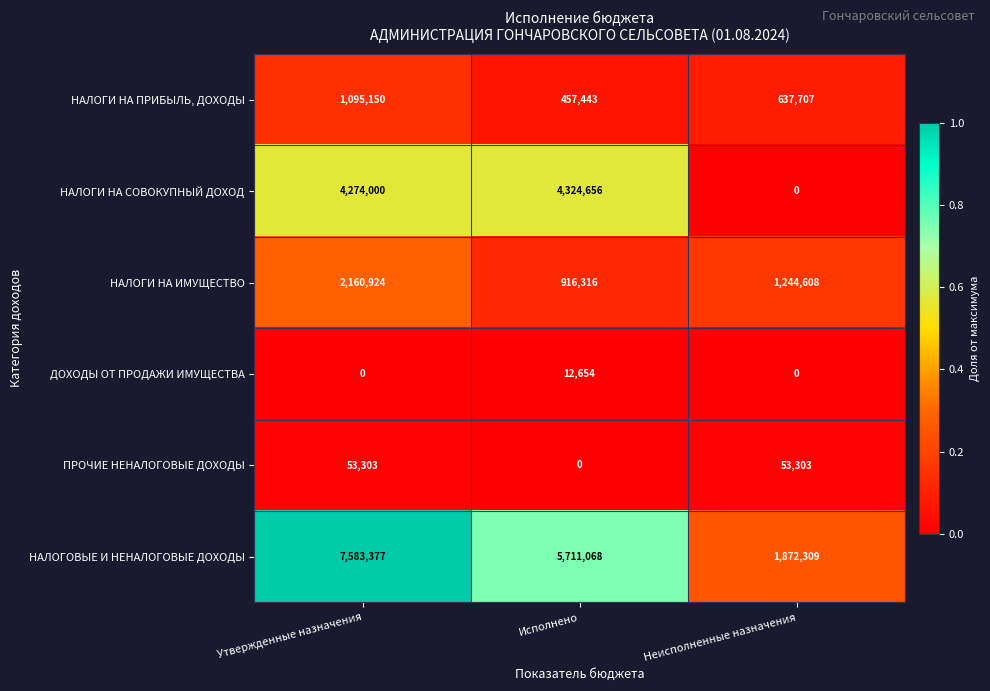

Which series changed the most between Утвержденные назначения and Неисполненные назначения?

НАЛОГОВЫЕ И НЕНАЛОГОВЫЕ ДОХОДЫ